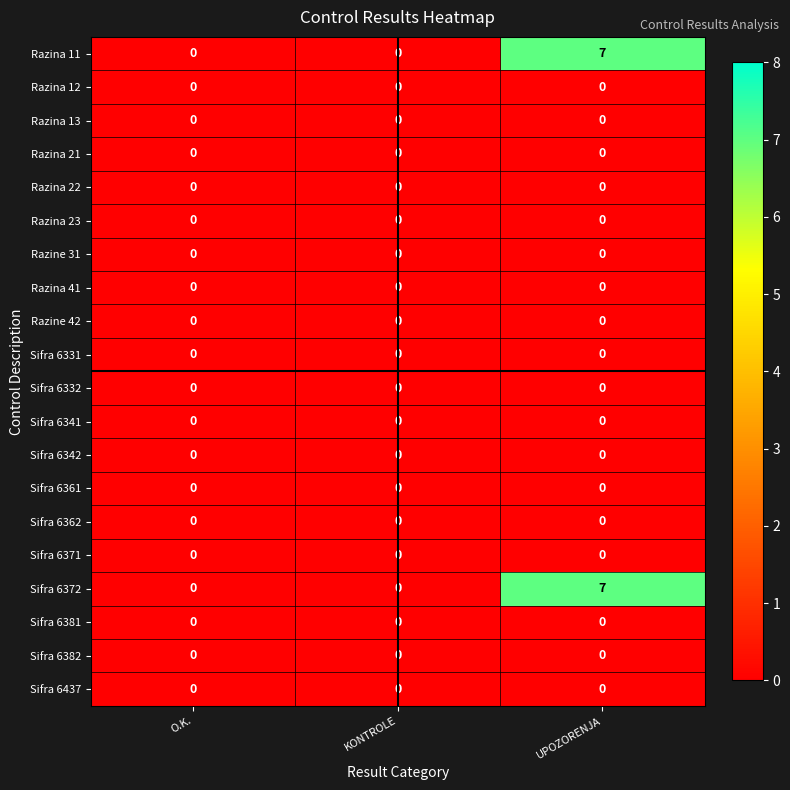

At how many categories does at least one series exceed 4?

1